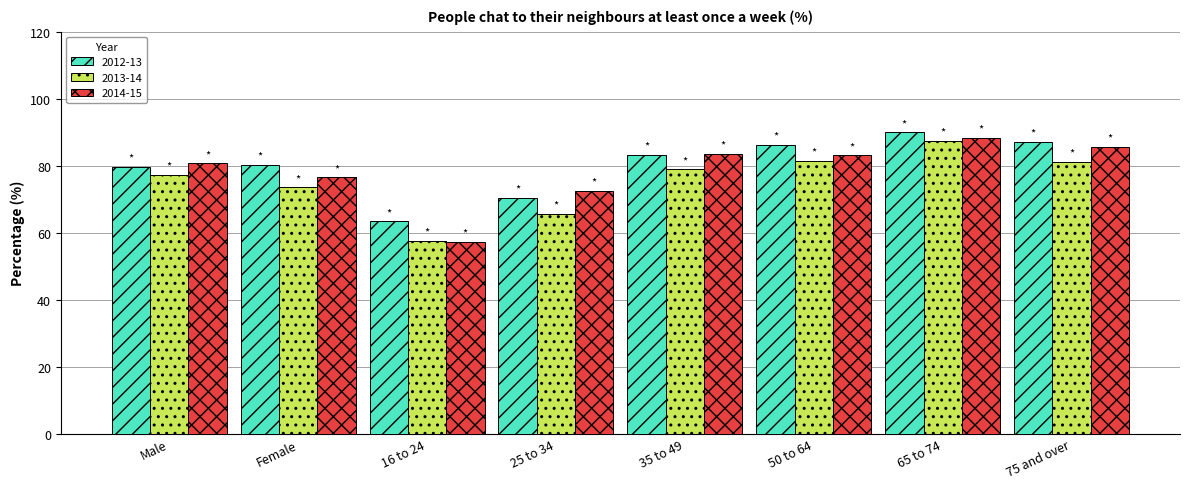

Which series has the largest total across all categories?

2012-13